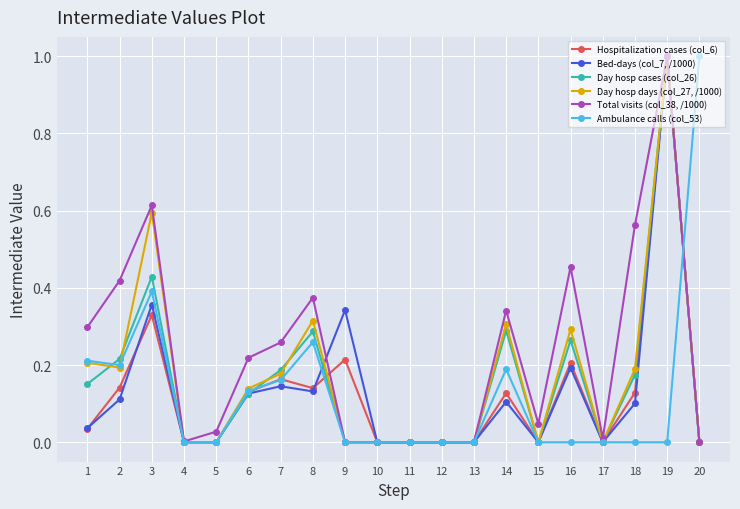

Which series changed the most between 2 and 3?

Day hosp days (col_27, /1000)